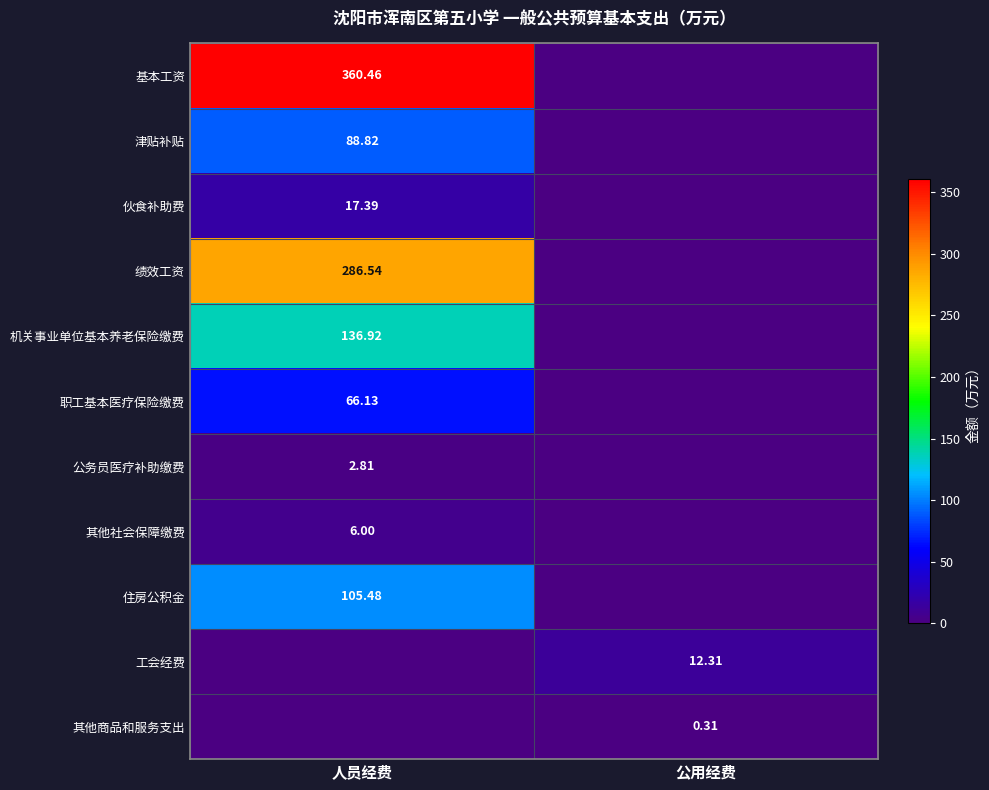

At which category does the chart reach its minimum across all series?

公用经费